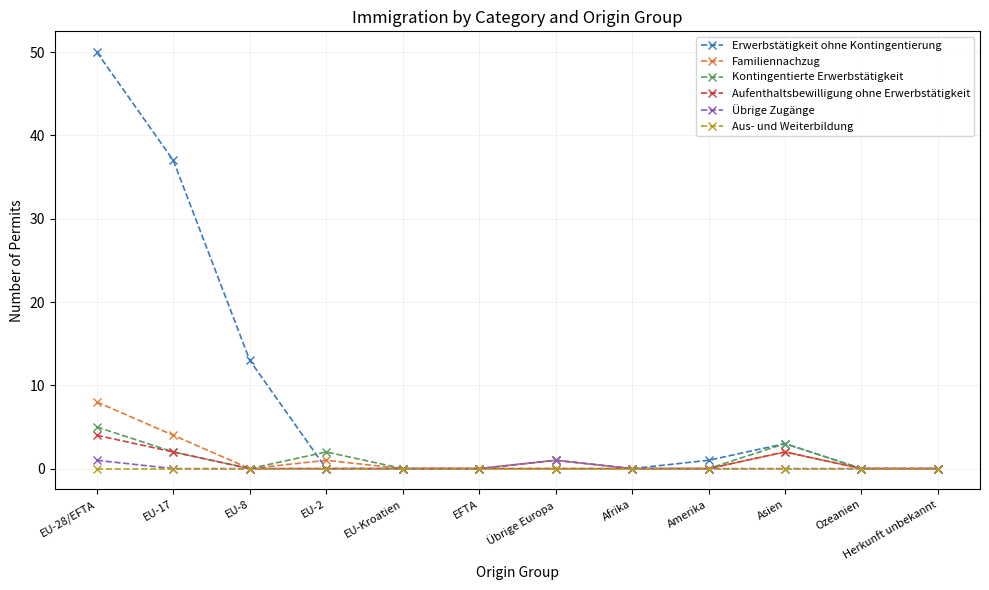

The value of Erwerbstätigkeit ohne Kontingentierung at EU-8 is 3. True or false?

False